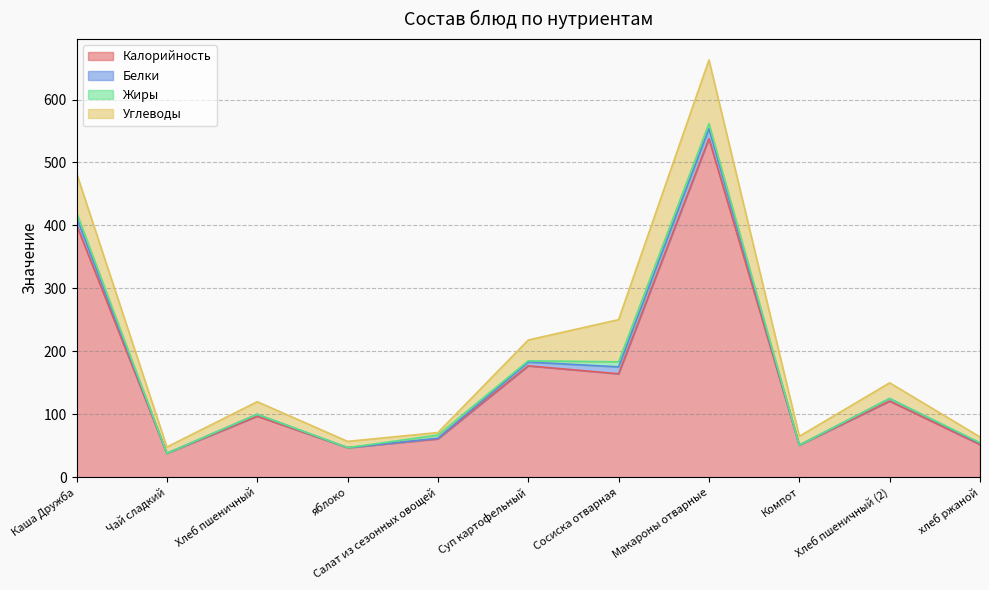

Which has a higher value, Чай сладкий or Суп картофельный?

Суп картофельный